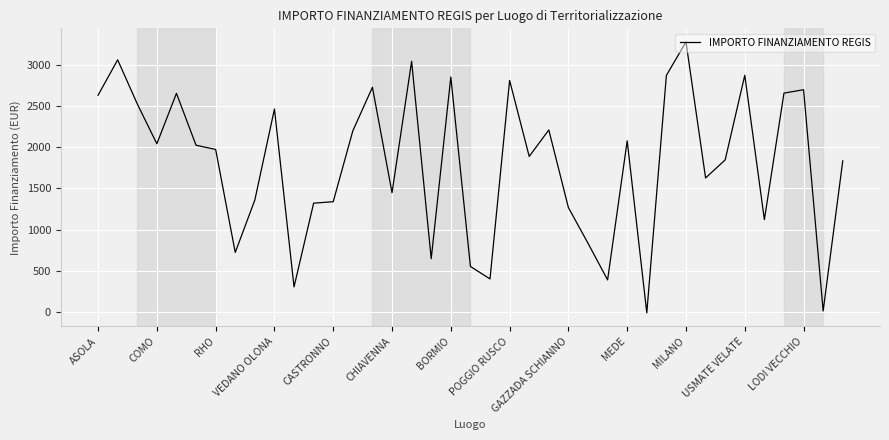

What is the greatest value displayed?

3275.5